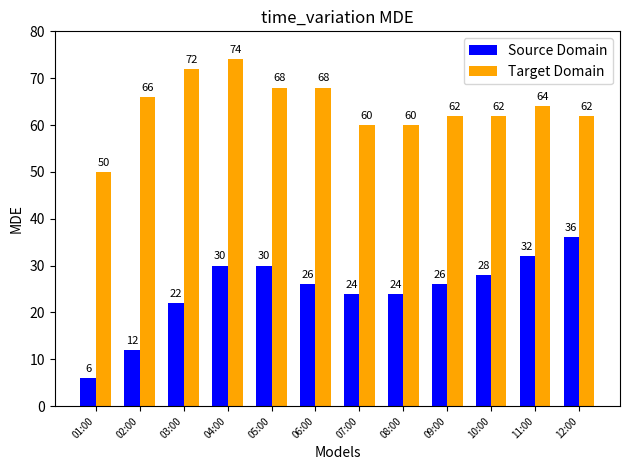

Reading right to left, what are all the values shown in this chart?

Source Domain: 12:00=36	11:00=32	10:00=28	09:00=26	08:00=24	07:00=24	06:00=26	05:00=30	04:00=30	03:00=22	02:00=12	01:00=6
Target Domain: 12:00=62	11:00=64	10:00=62	09:00=62	08:00=60	07:00=60	06:00=68	05:00=68	04:00=74	03:00=72	02:00=66	01:00=50